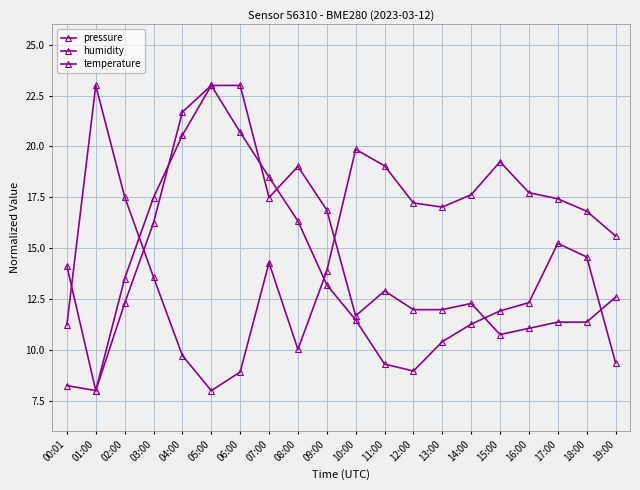

How many series are shown in this chart?

3